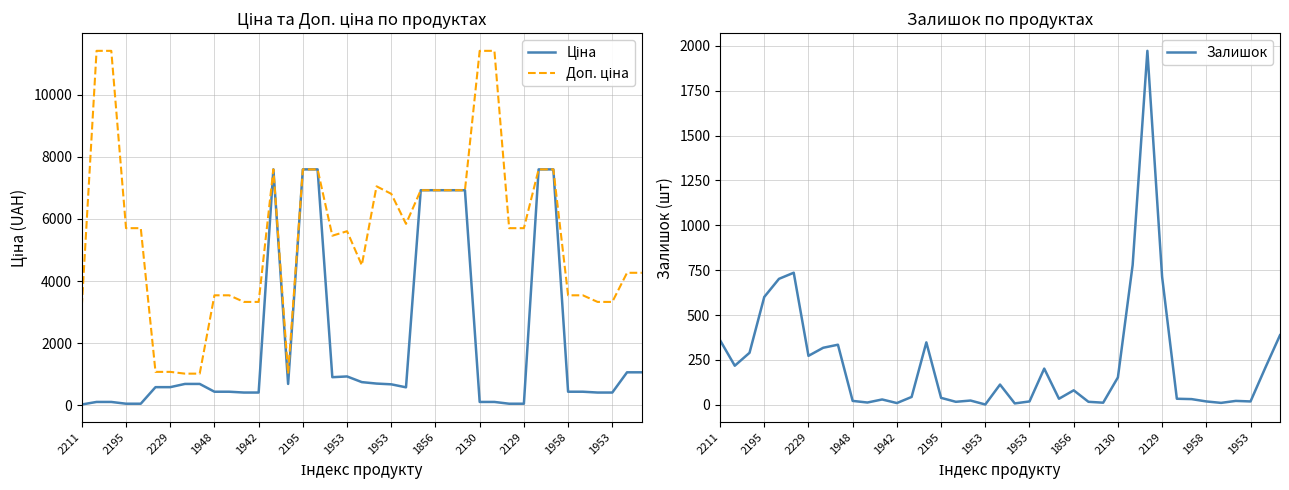

At which label does Залишок first exceed 44?

2211